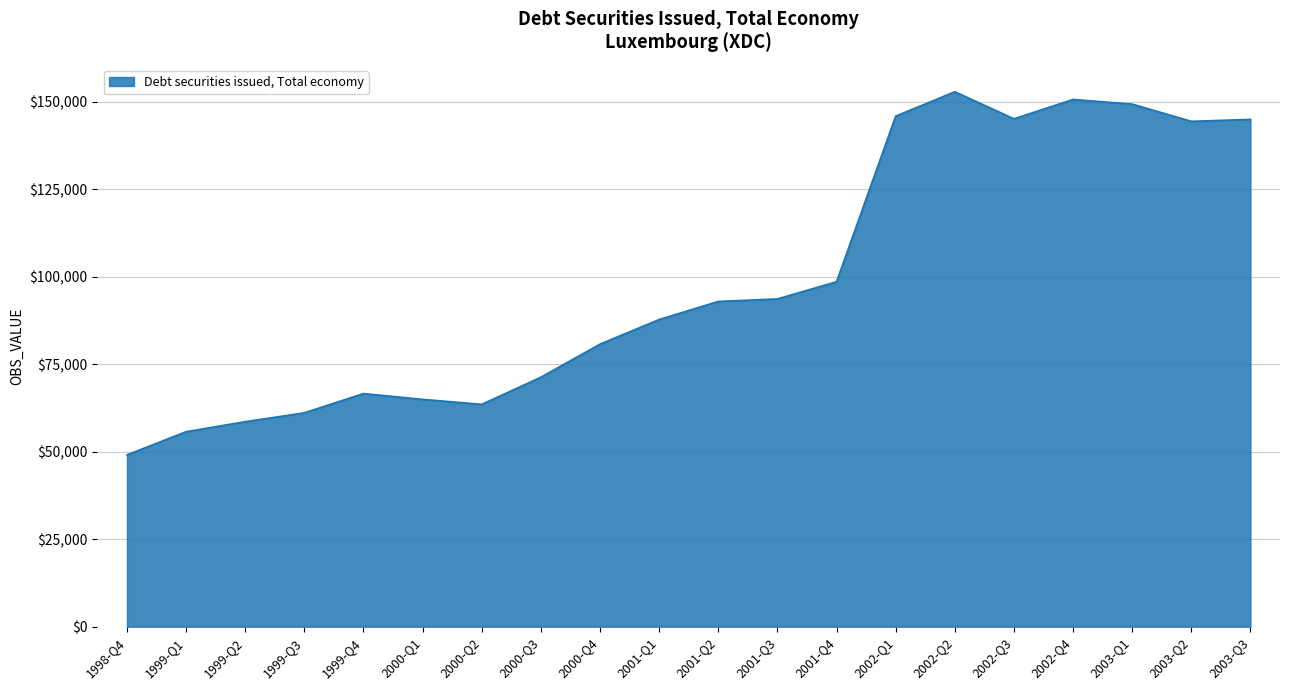

At which label is the value closest to 101030?

2001-Q4